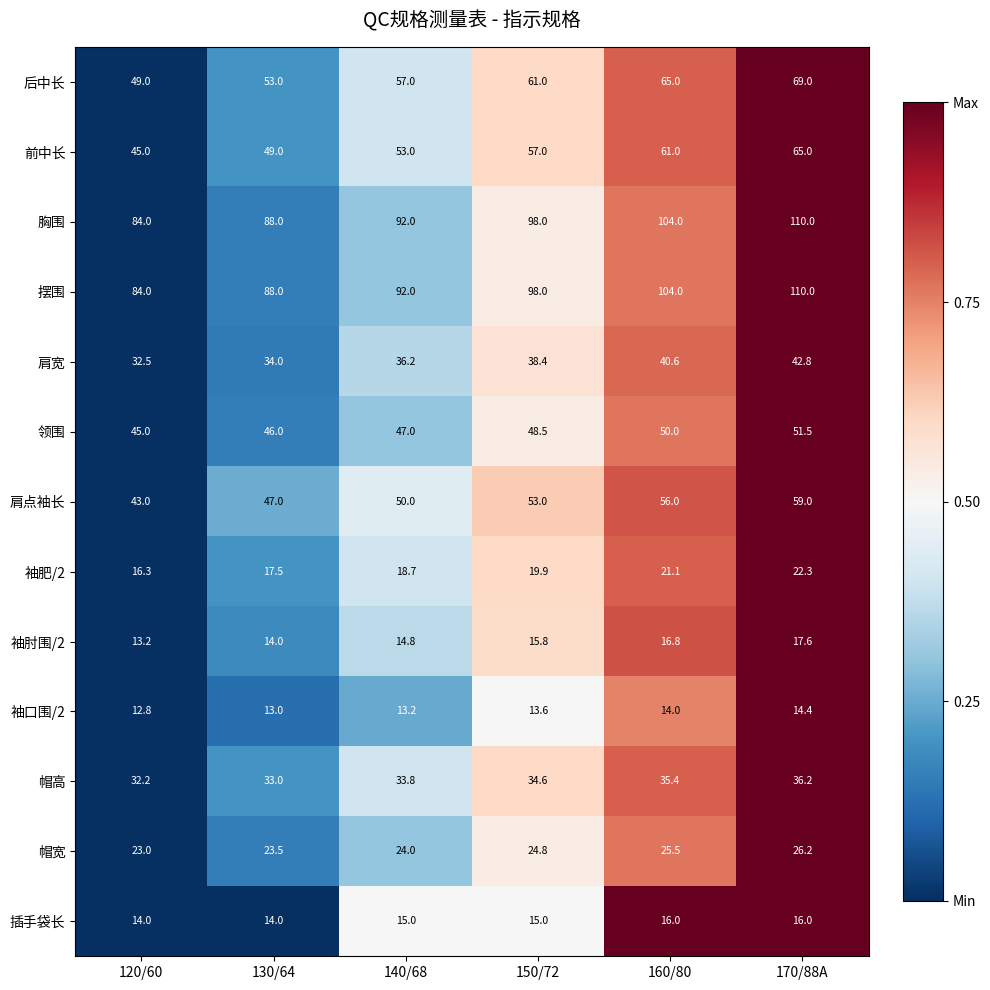

True or false: 前中长 has a value of 65.0 at 170/88A.

True